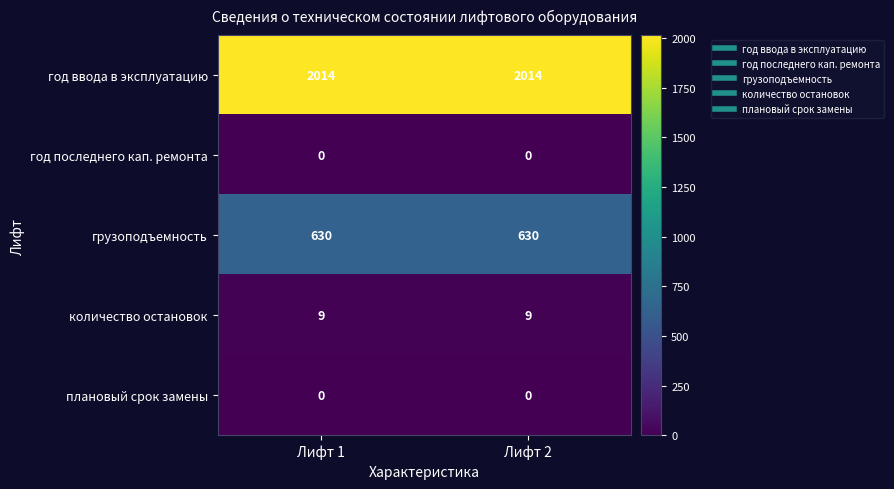

Is the value of год ввода в эксплуатацию at Лифт 2 greater than the value of год последнего кап. ремонта at Лифт 2?

Yes